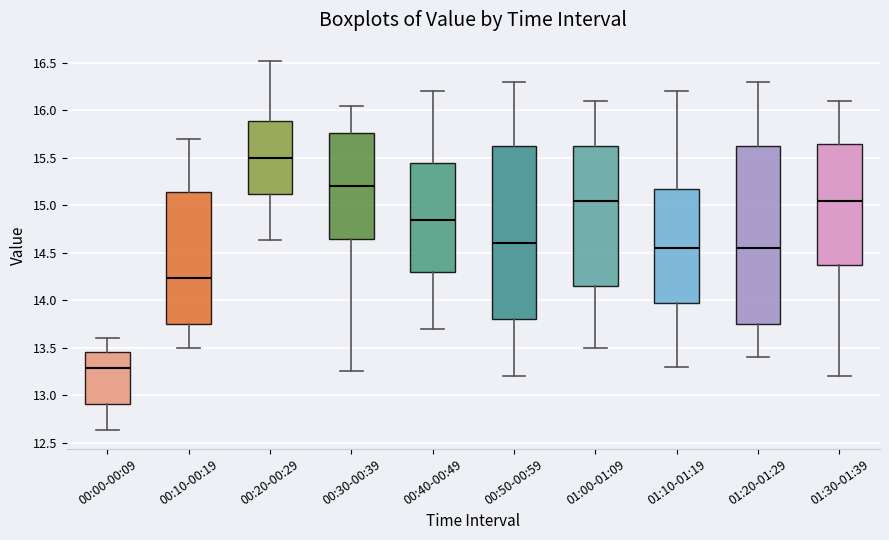

Which box's median line is the lowest?

00:00-00:09